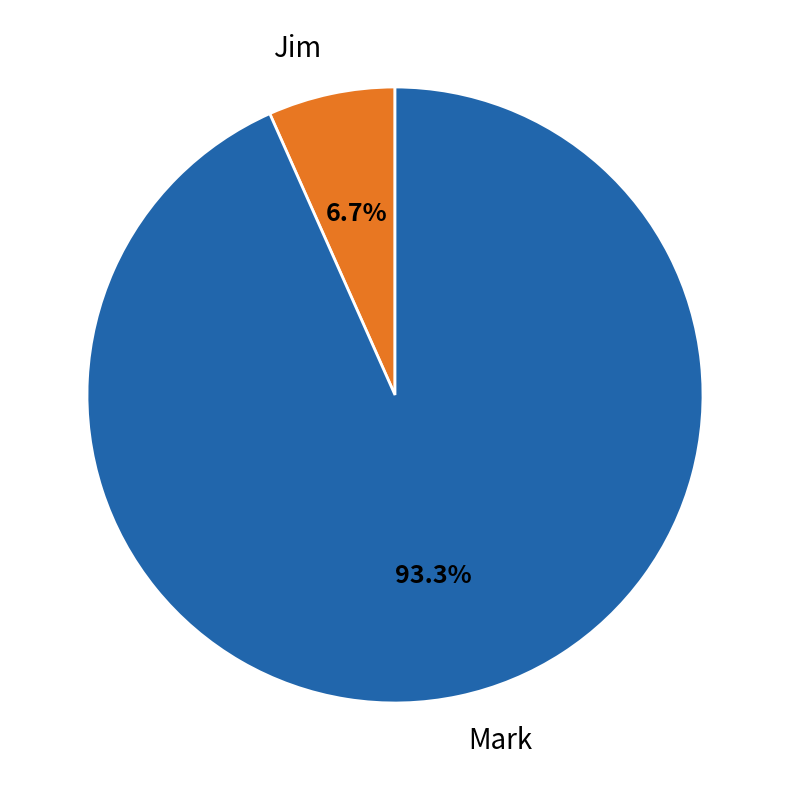

Approximately how many times larger is the value at Jim compared to Mark?

0.1